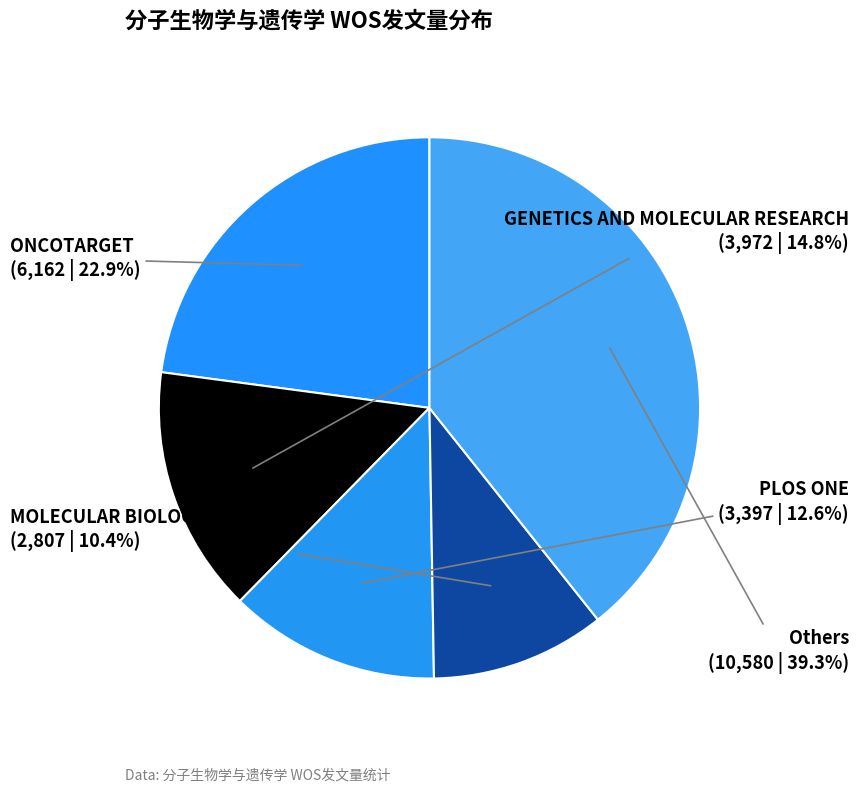

Does any single category account for the majority?

No